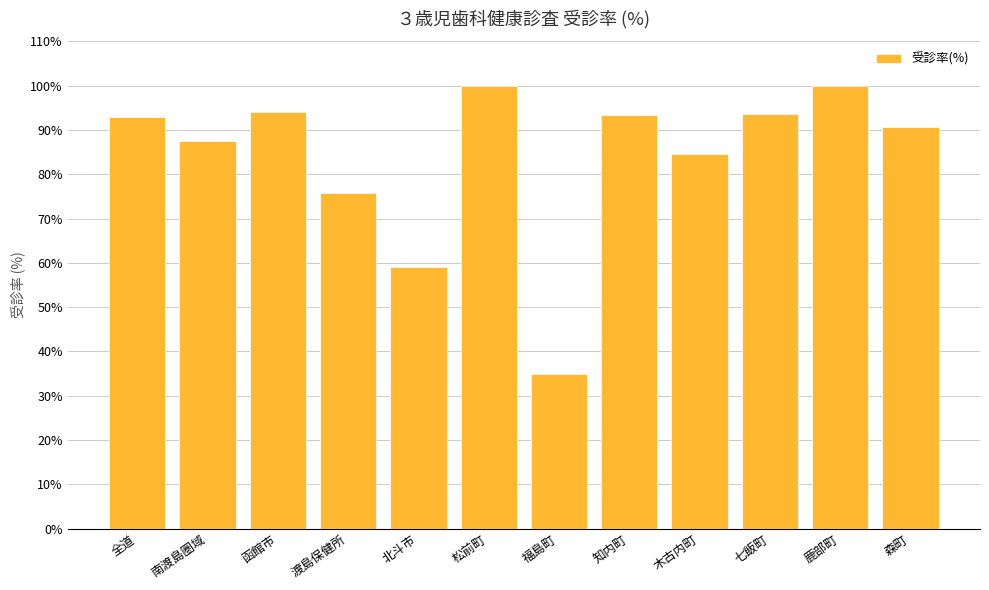

True or false: the data shows 53.1 at 渡島保健所.

False